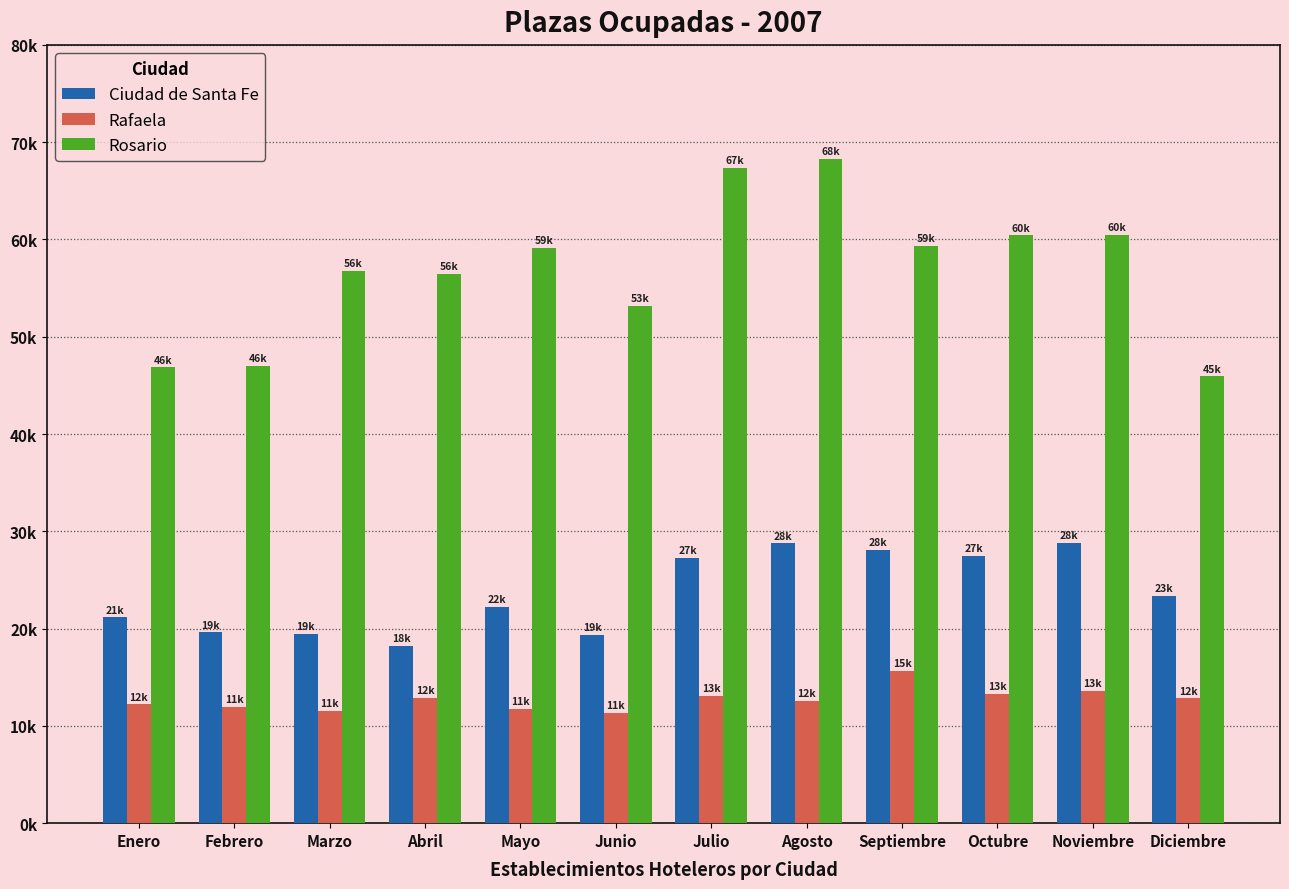

Where does the Ciudad de Santa Fe series first go above 23320?

Julio